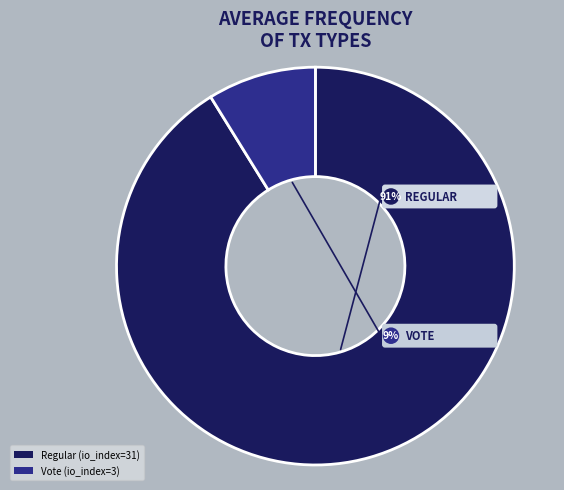

Count the number of slices in the pie.

2